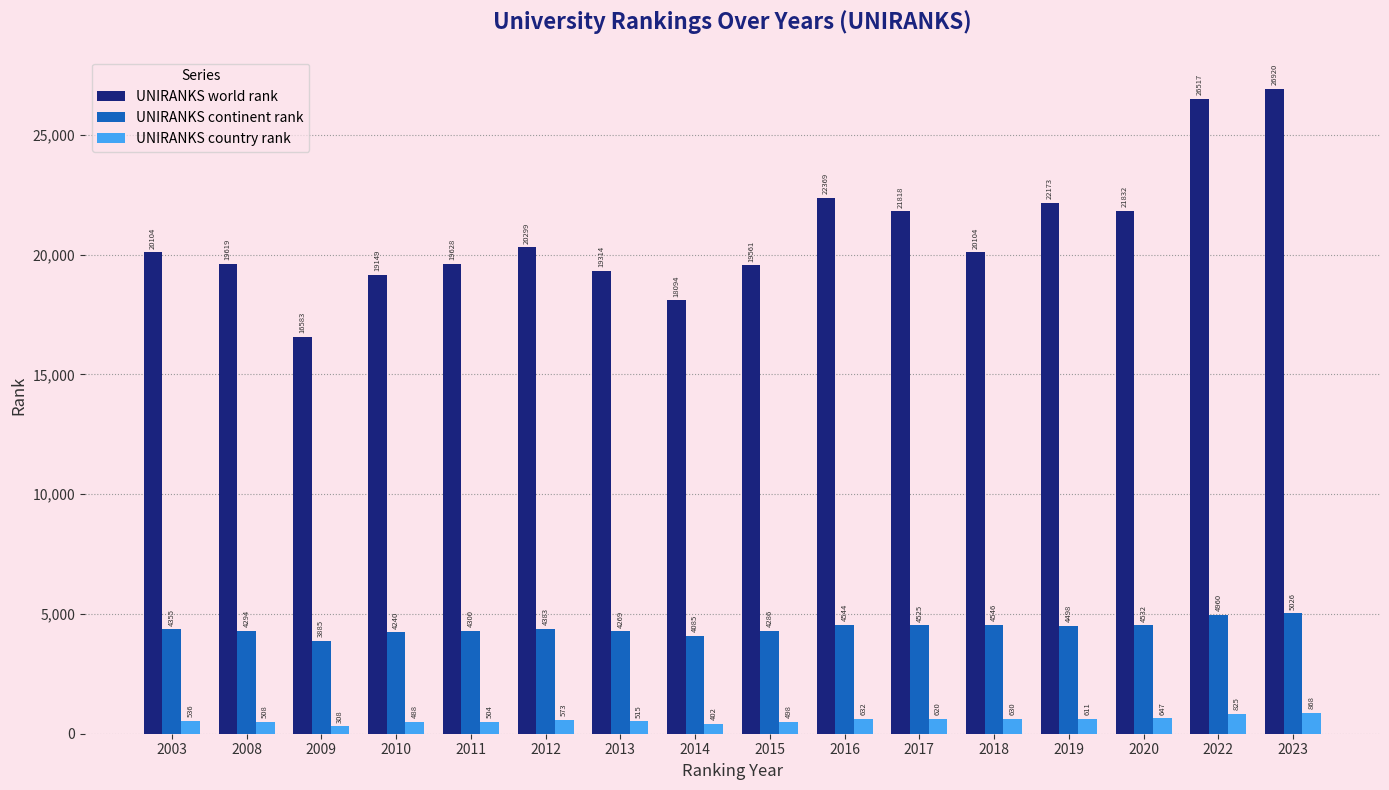

At how many categories does at least one series exceed 23904?

2